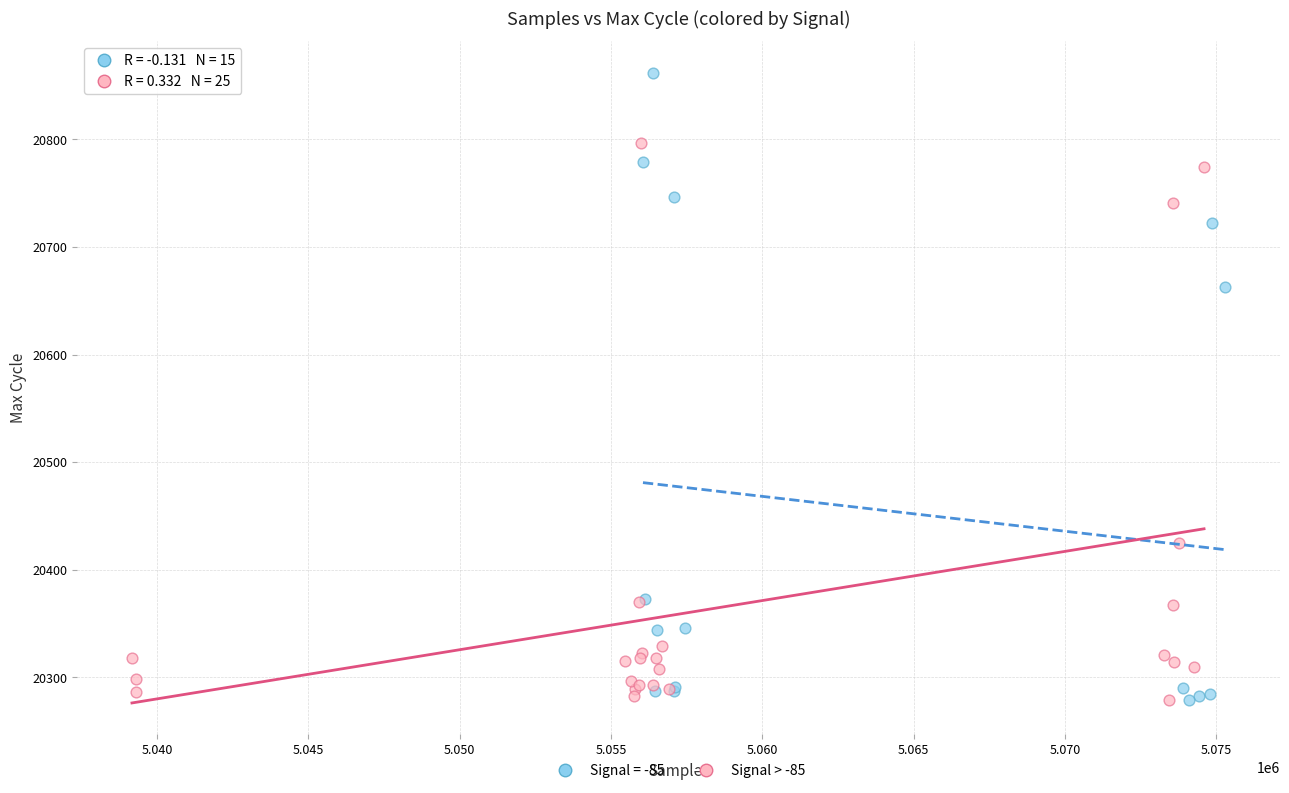

Which series reaches the maximum Y coordinate?

Signal = -85